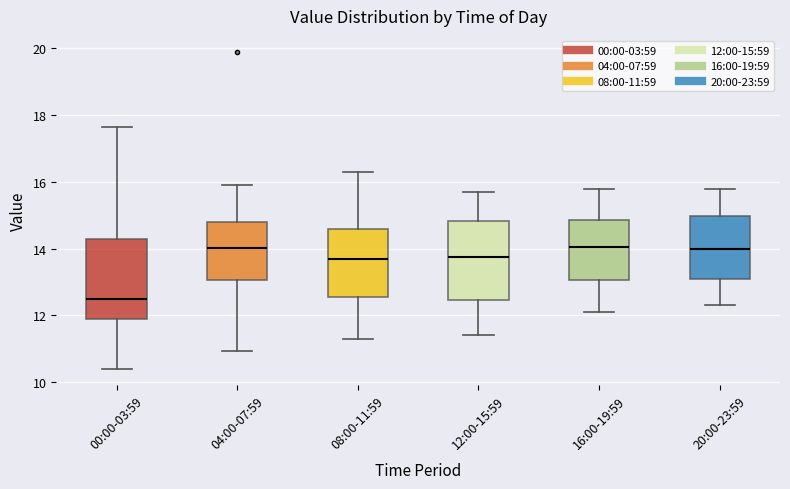

Where does the lower whisker of the box for 00:00-03:59 end on the y-axis? The values are not printed on the chart, so give them approximately, as read against the axis.

10.4